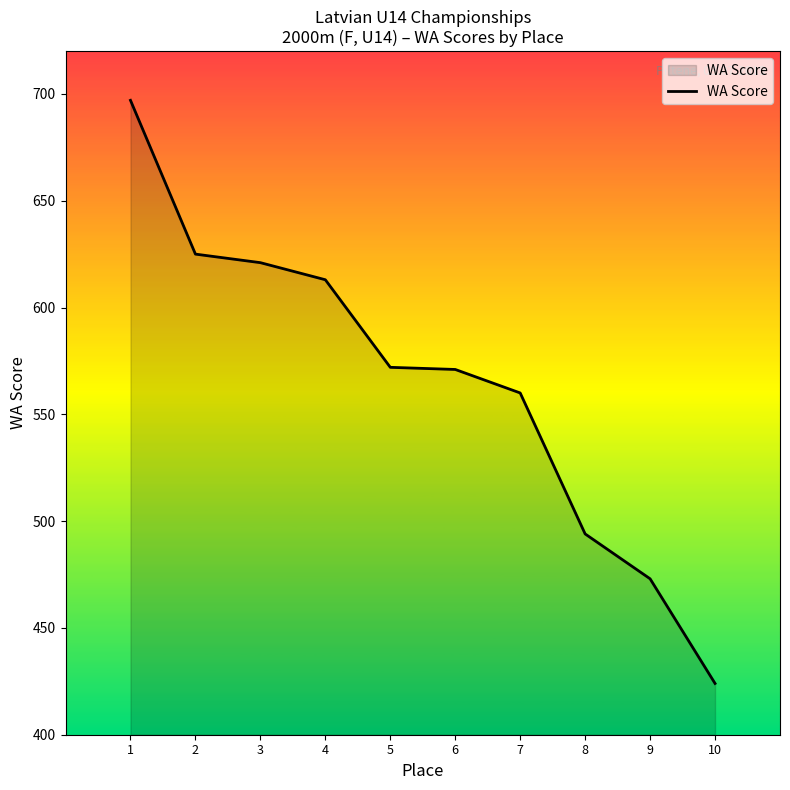

True or false: the data shows 494 at 8.

True